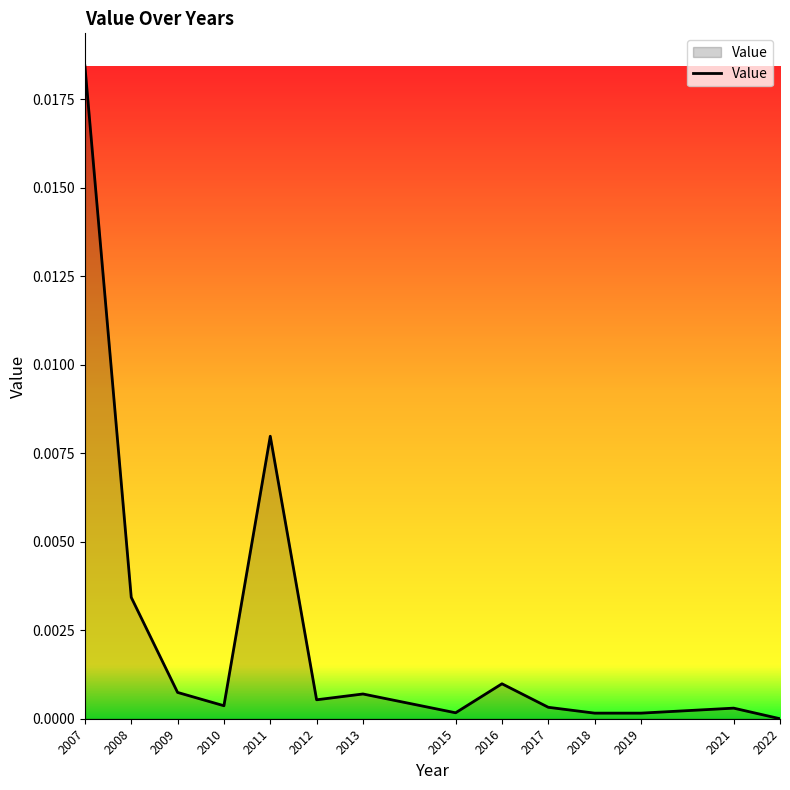

The value at 2007 is 0.0. True or false?

True